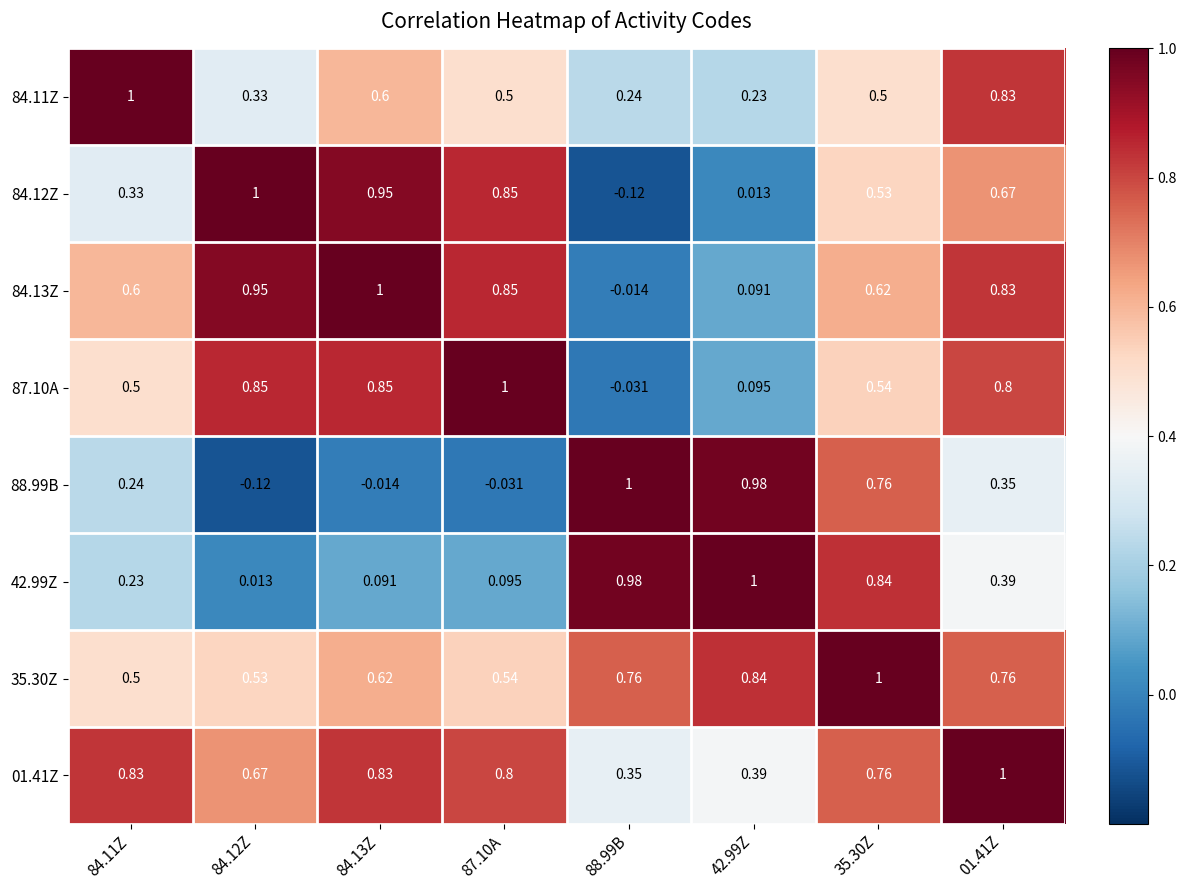

How many categories are shown in the chart?

8